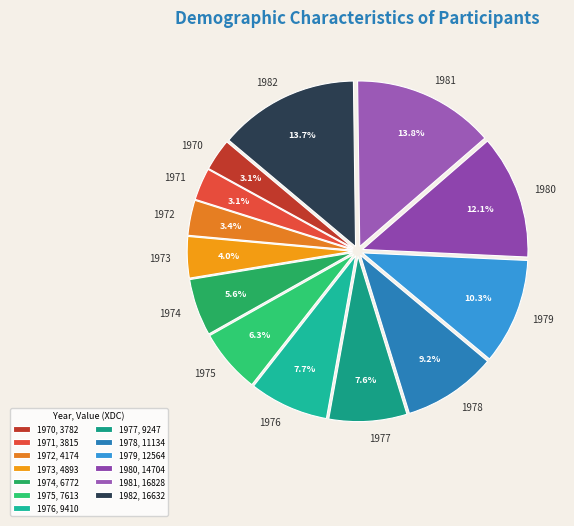

To the nearest percent, what portion does 1982 represent?

14%